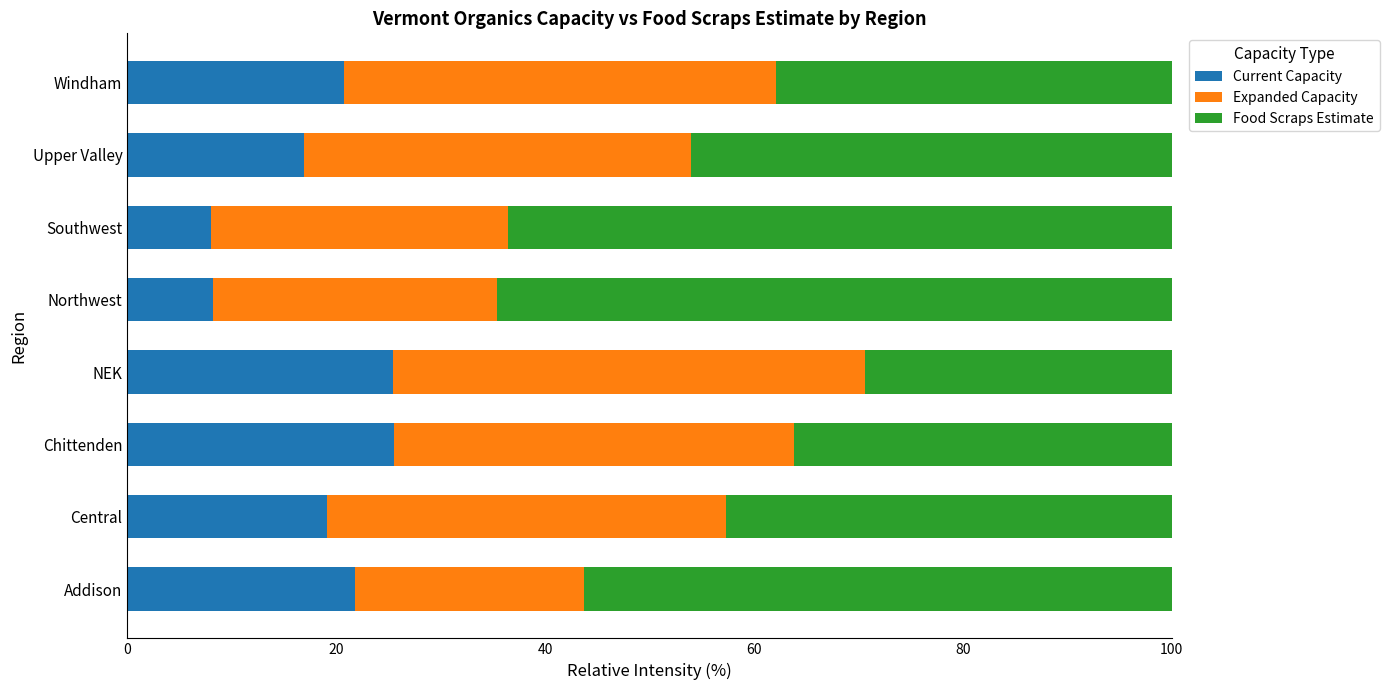

Read the Current Capacity value at Northwest.

8.2